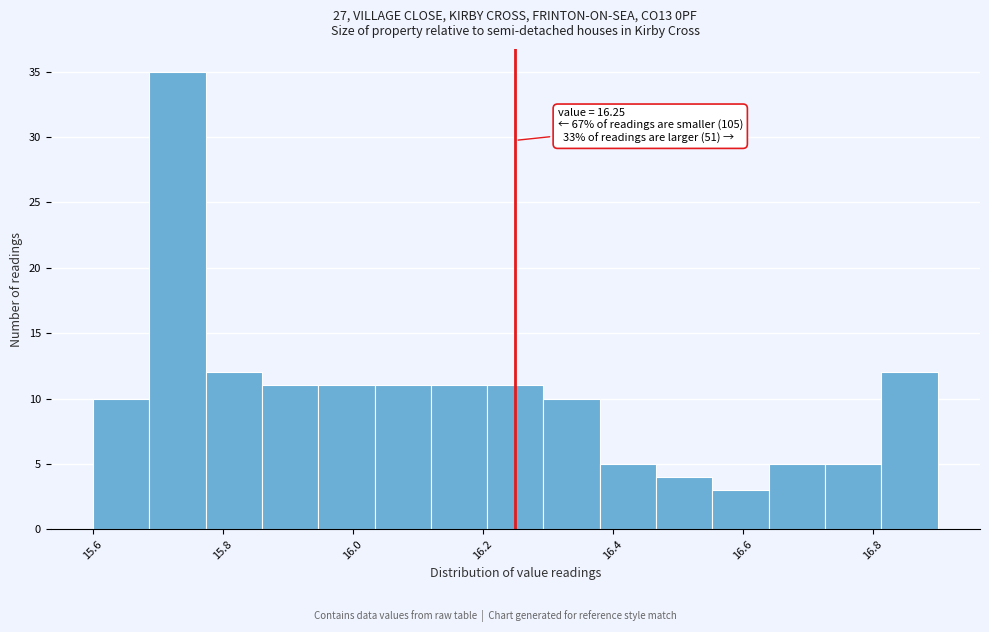

Which range on the x-axis has the tallest bar?

15.68 to 15.78